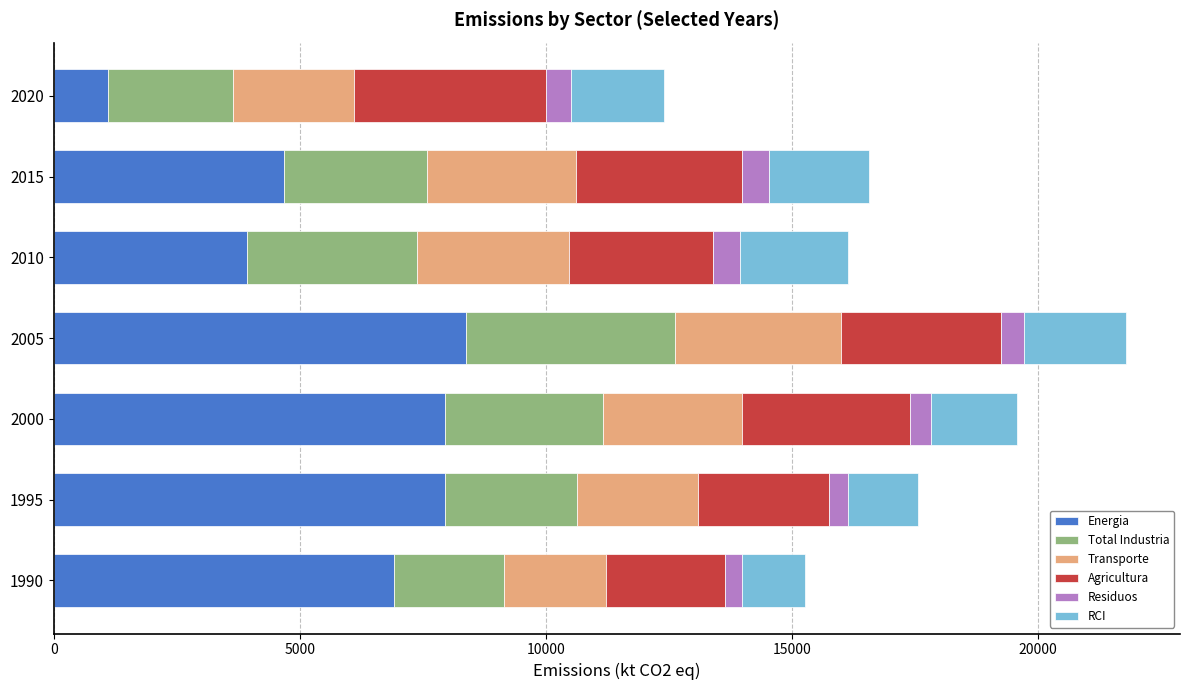

The value of Energia at 2015 is 6264.6. True or false?

False